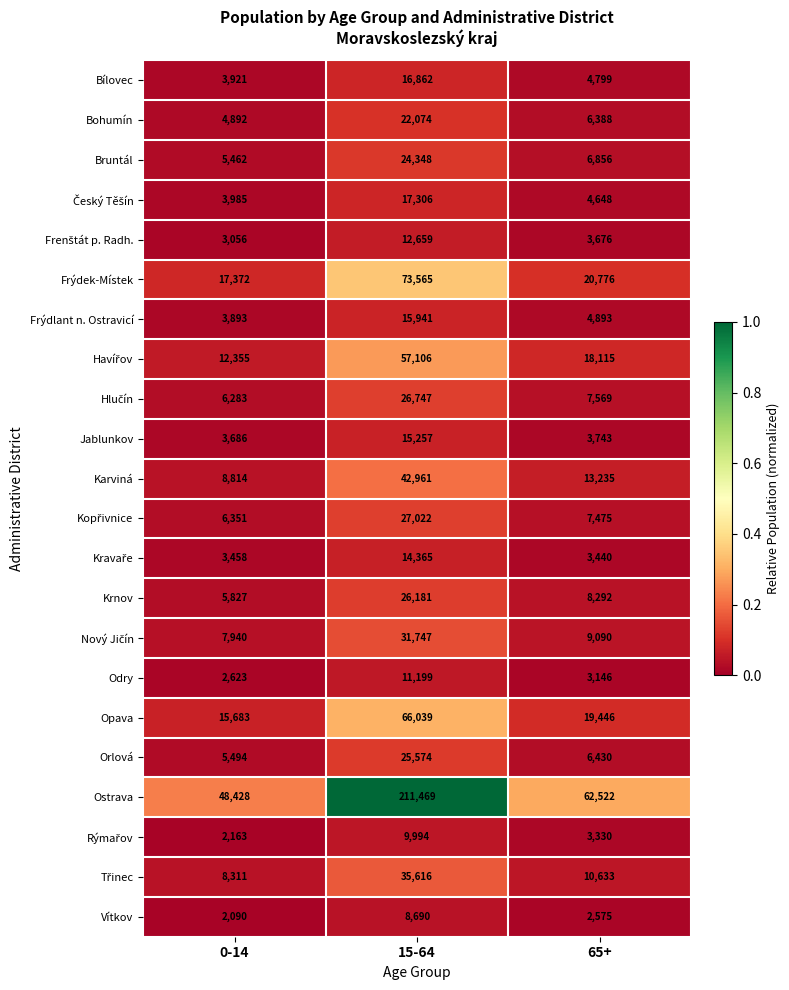

Which category has the lowest value across all series?

0-14